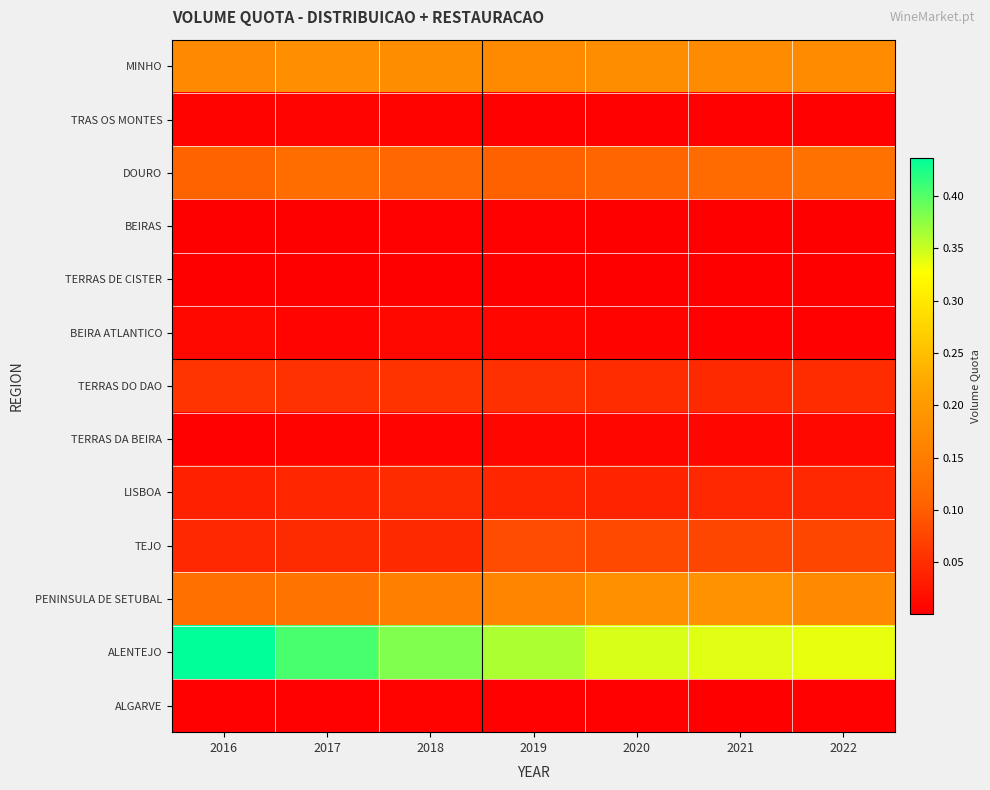

At which category is the sum across all series the highest?

2016